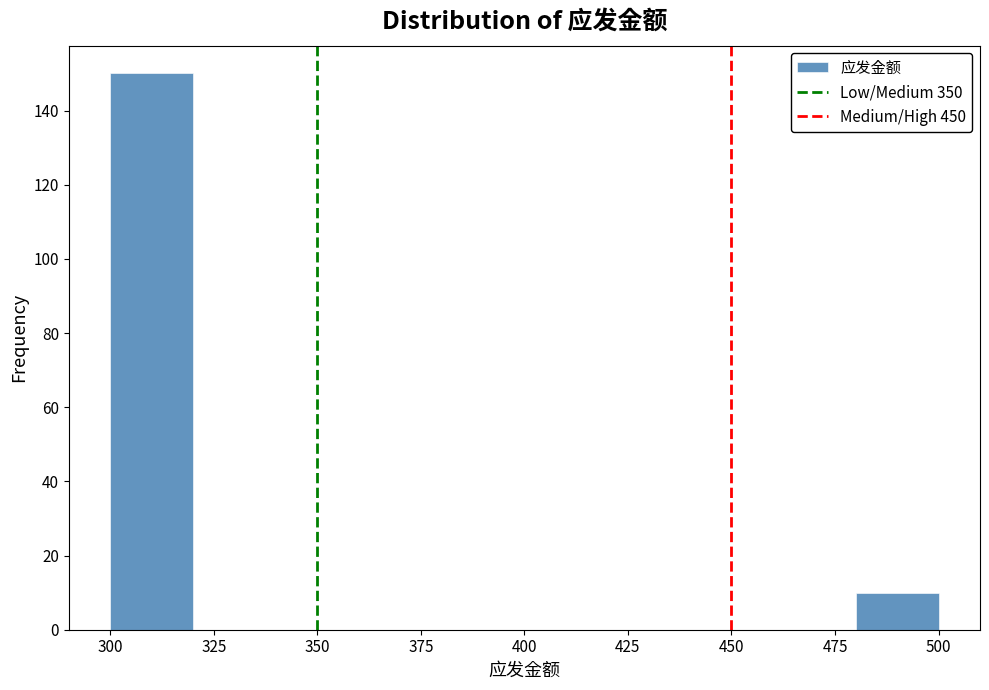

Reading left to right, transcribe this chart: for each bar, give the range it covers on the x-axis and its height. The values are not printed on the chart, so give them approximately, as read against the axis.

300 to 320: 150
320 to 340: 0
340 to 360: 0
360 to 380: 0
380 to 400: 0
400 to 420: 0
420 to 440: 0
440 to 460: 0
460 to 480: 0
480 to 500: 10